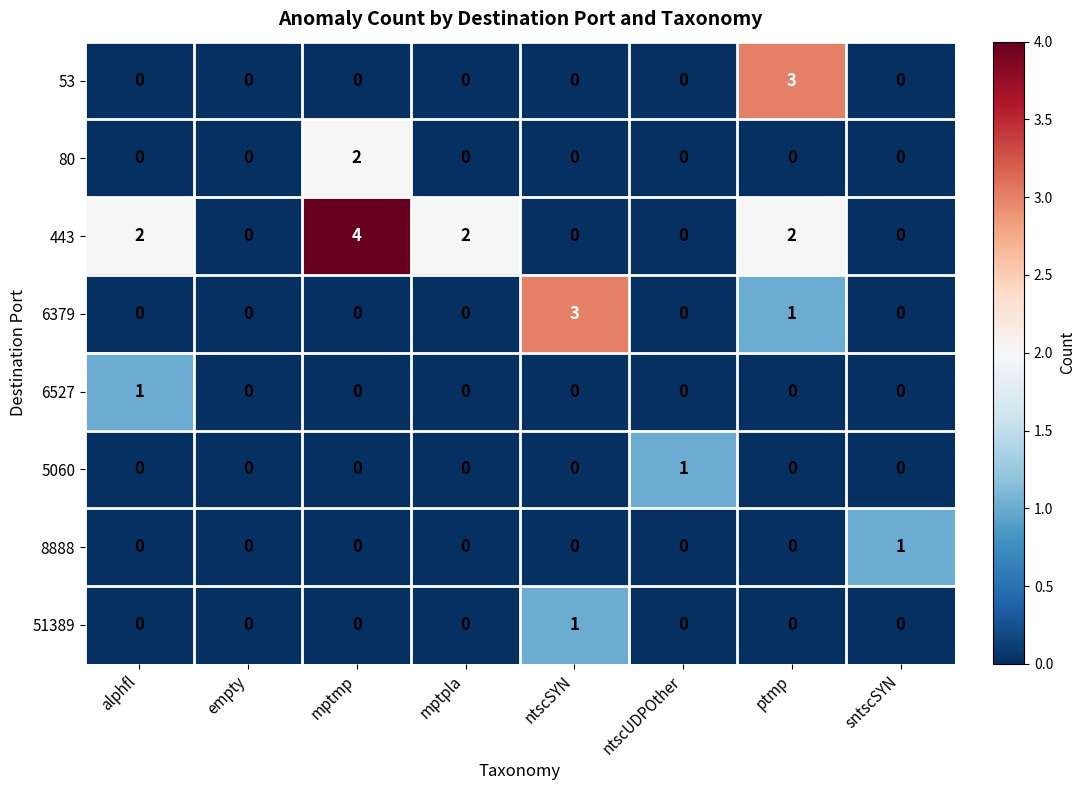

What is the spread (max minus min) of values at ntscSYN?

3